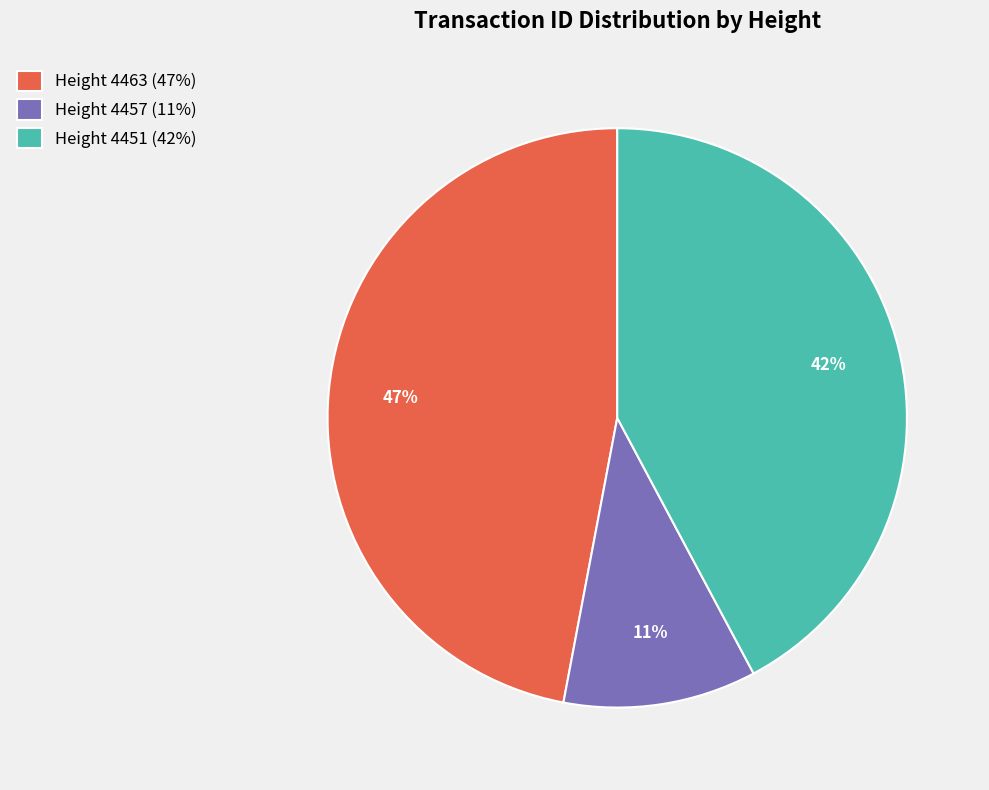

Is there any slice that represents more than half of the pie?

No